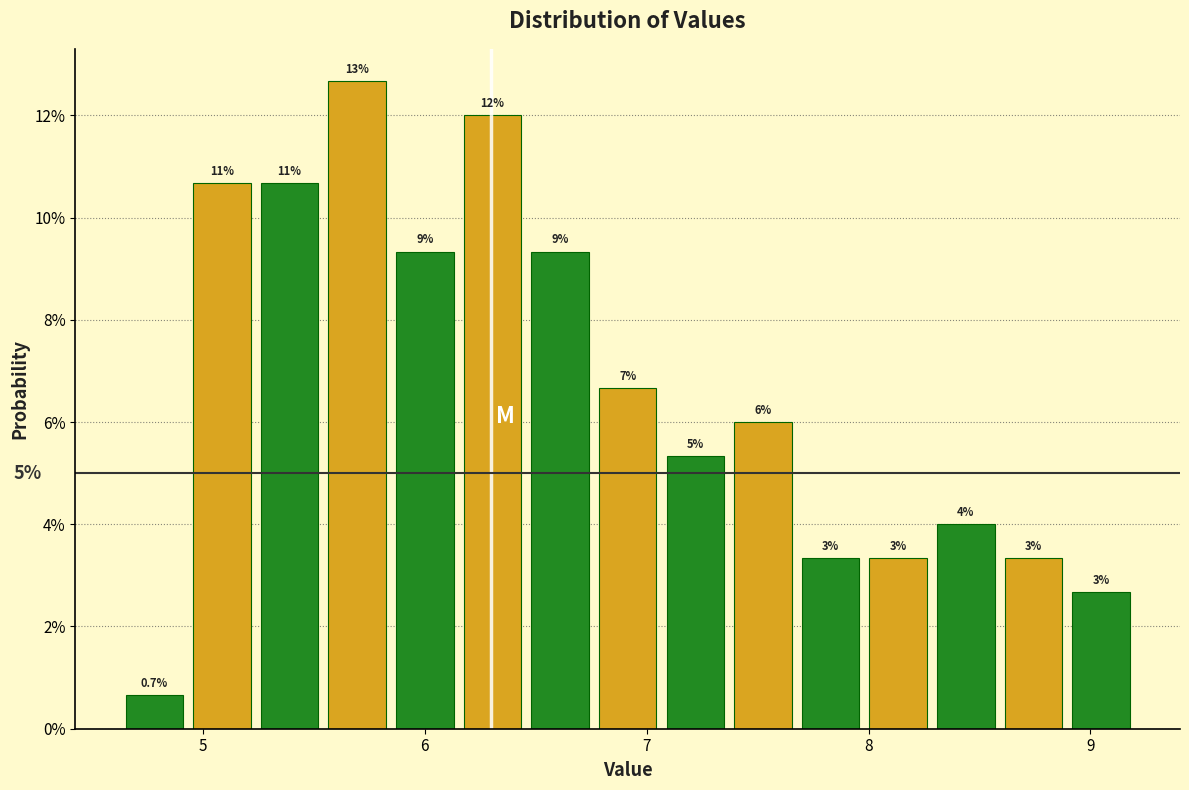

Around what value on the x-axis is the tallest bar? Give the approximate position of its centre, as read against the axis.

5.7